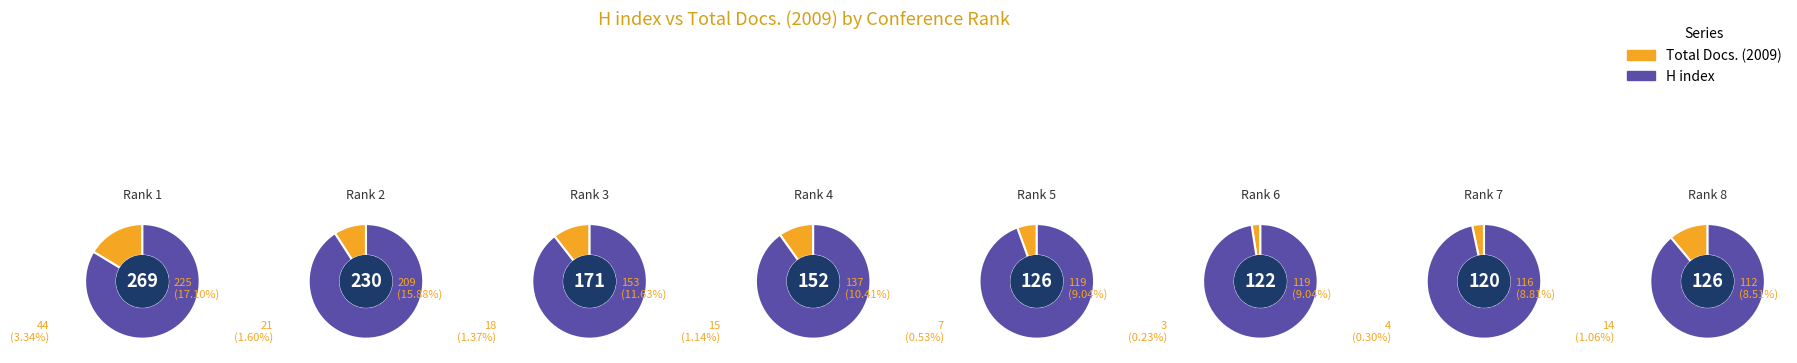

Which has a higher value, Rank 8 or Rank 6?

Rank 8